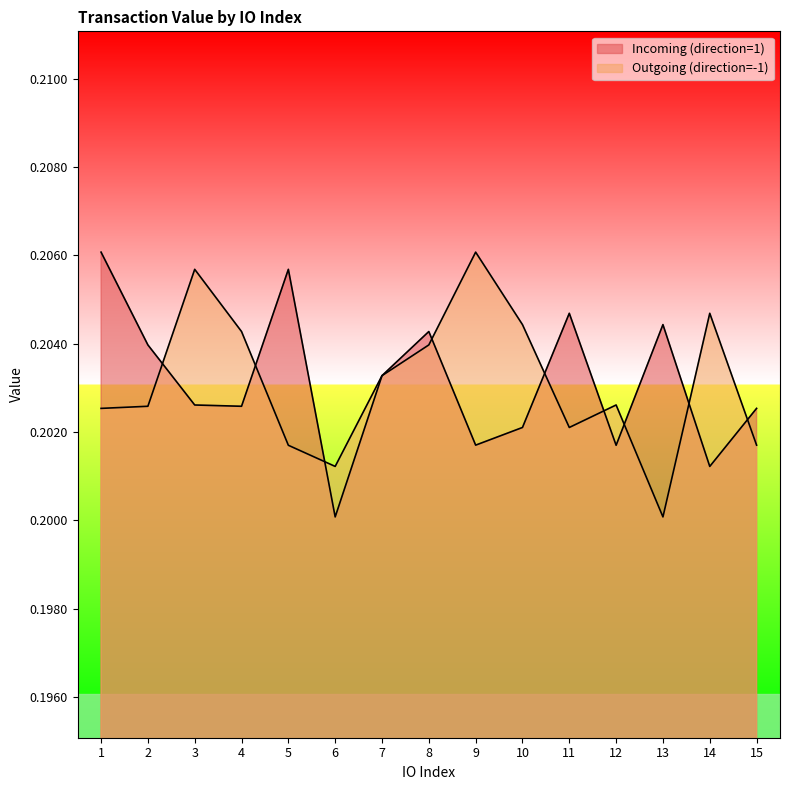

Where is Outgoing (direction=-1) nearest to the value 0?

13